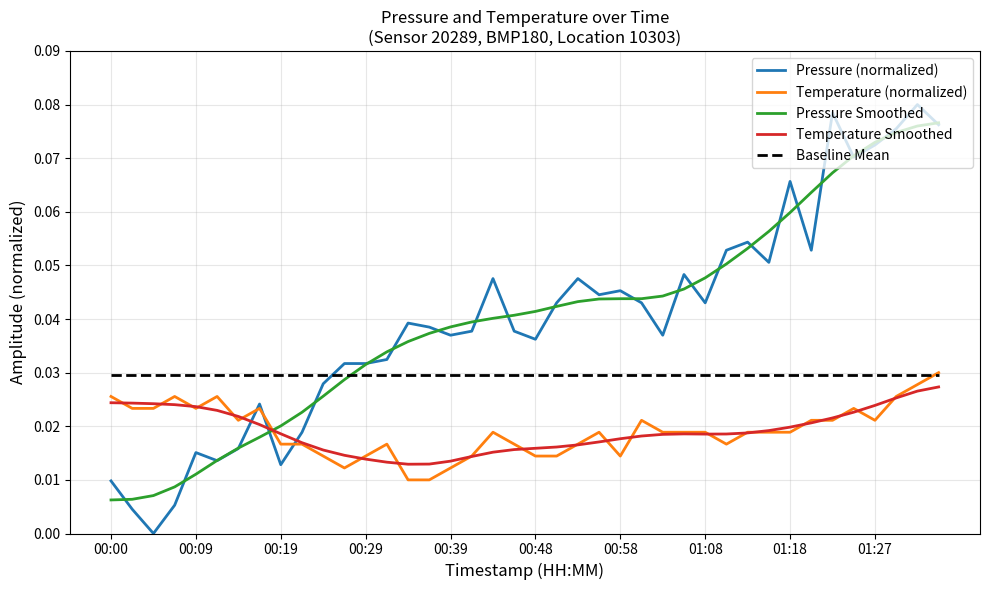

Which series has the largest range (max minus min)?

Pressure (normalized)